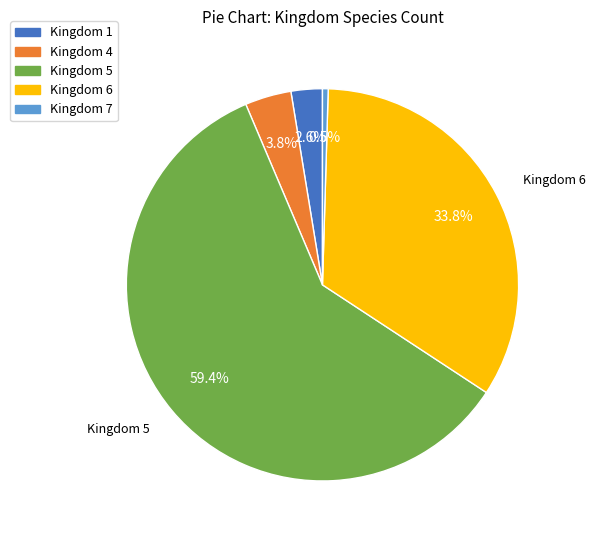

How many segments does this pie chart have?

5